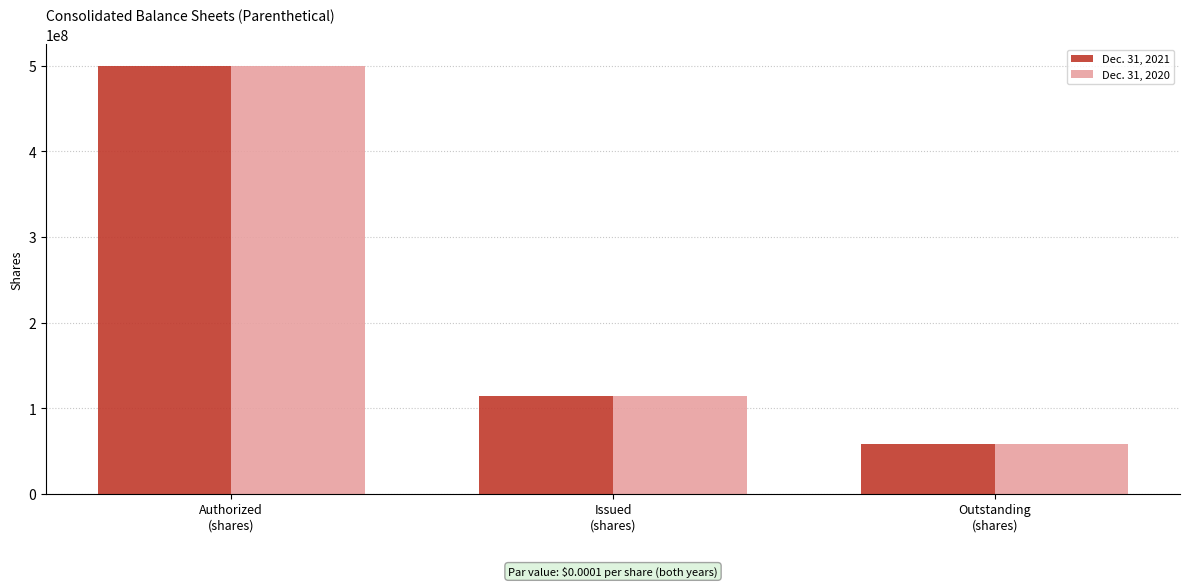

The Dec. 31, 2020 series shows 85159841 at Outstanding
(shares). True or false?

False